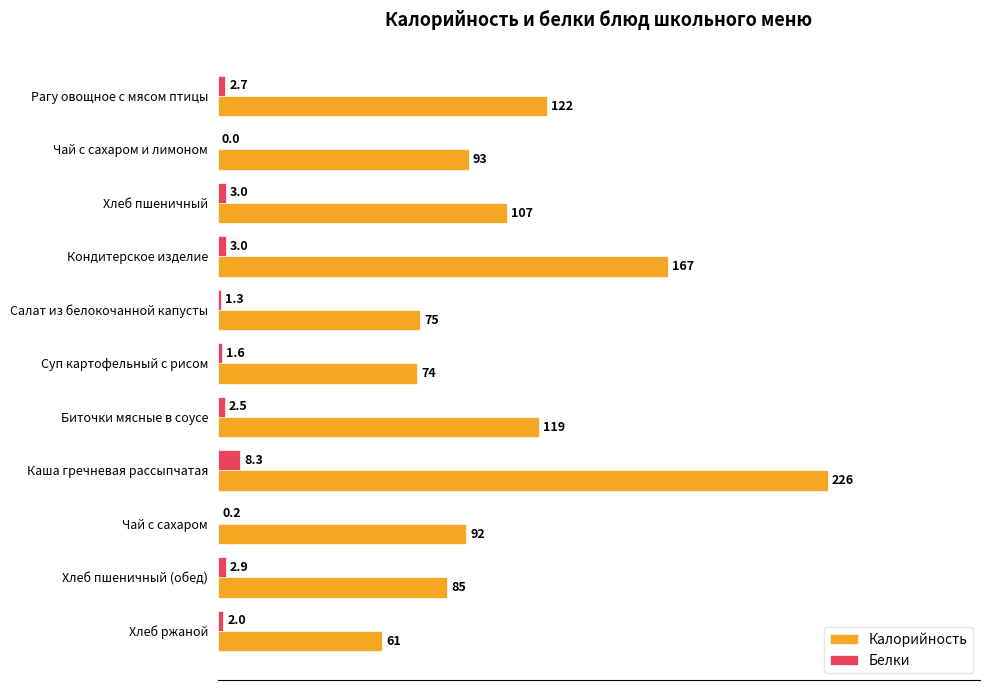

The Белки series shows 2.5 at Биточки мясные в соусе. True or false?

True